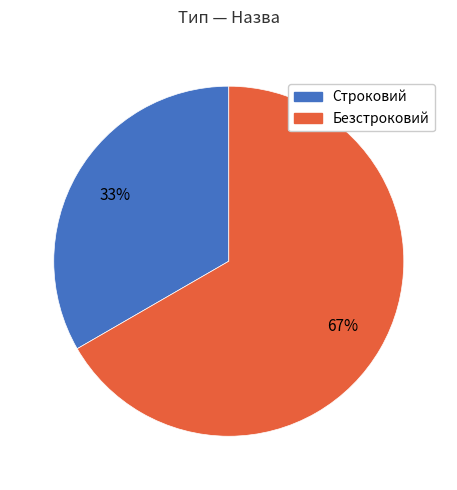

Do Строковий and Безстроковий together represent more than half of the pie?

Yes